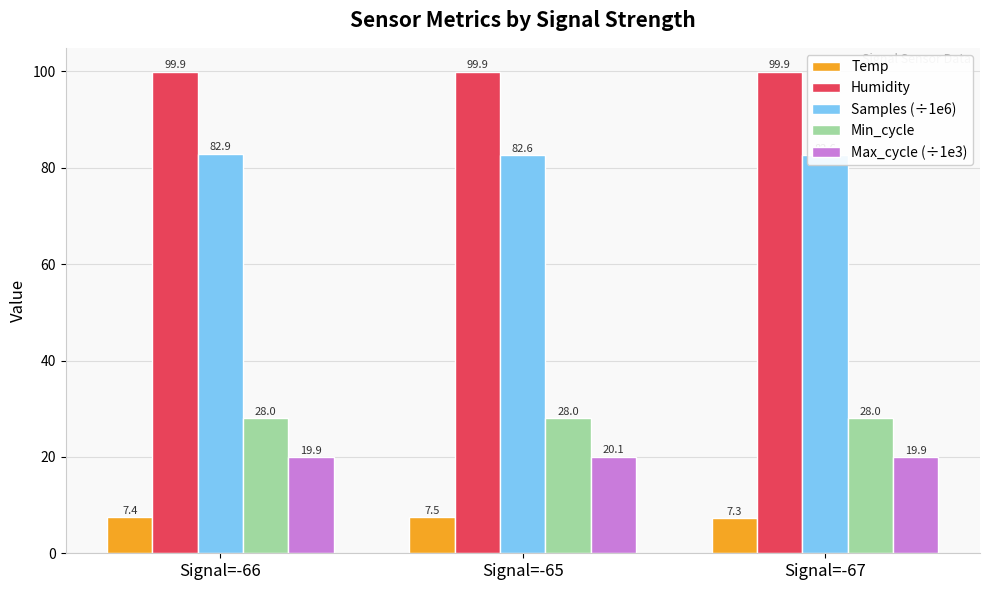

Reading left to right, extract all data points from this chart.

Temp: 7.4	7.5	7.3
Humidity: 99.9	99.9	99.9
Samples (÷1e6): 82.9	82.6	82.6
Min_cycle: 28.0	28.0	28.0
Max_cycle (÷1e3): 19.9	20.1	19.9